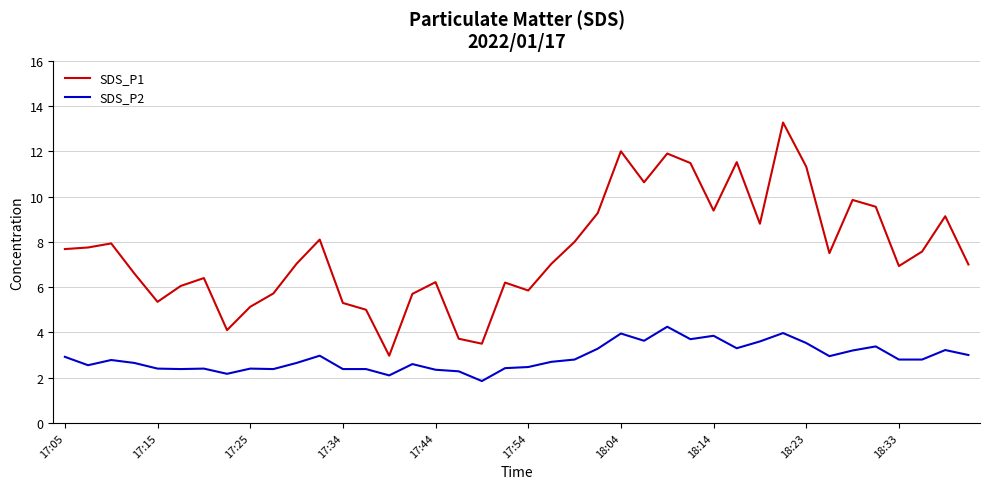

True or false: SDS_P2 and SDS_P1 cross at least once.

False